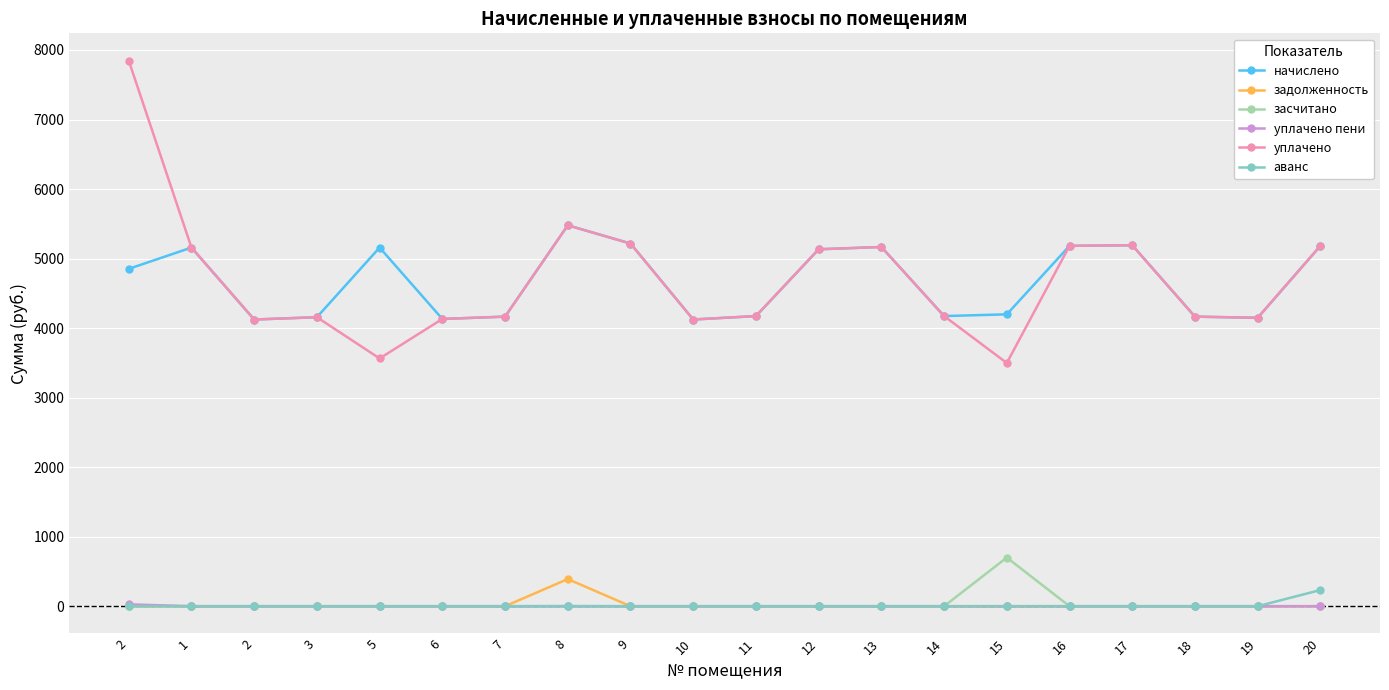

The засчитано series shows -305.5 at 12. True or false?

False